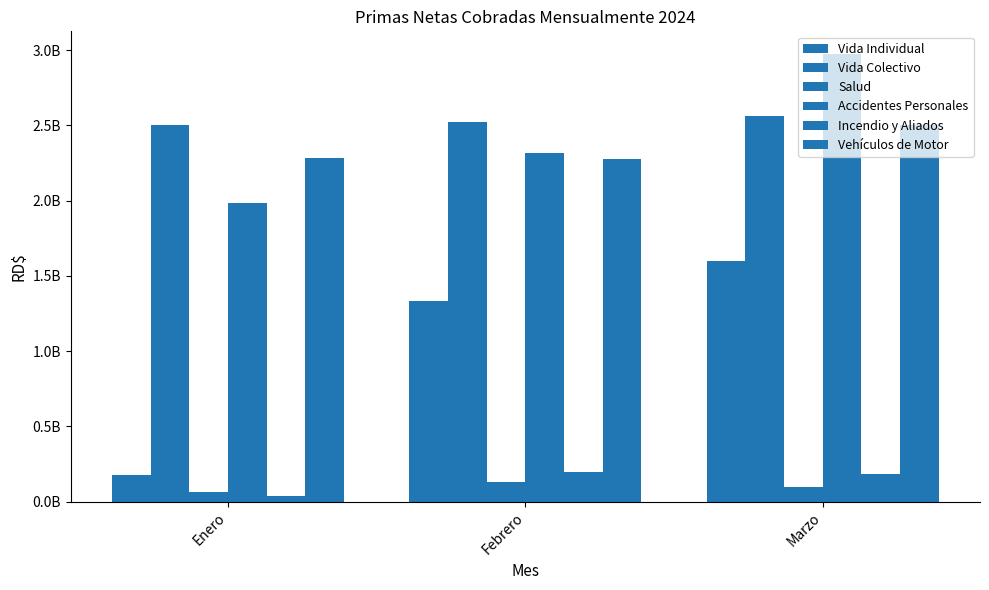

Does the chart contain stacked bars?

No